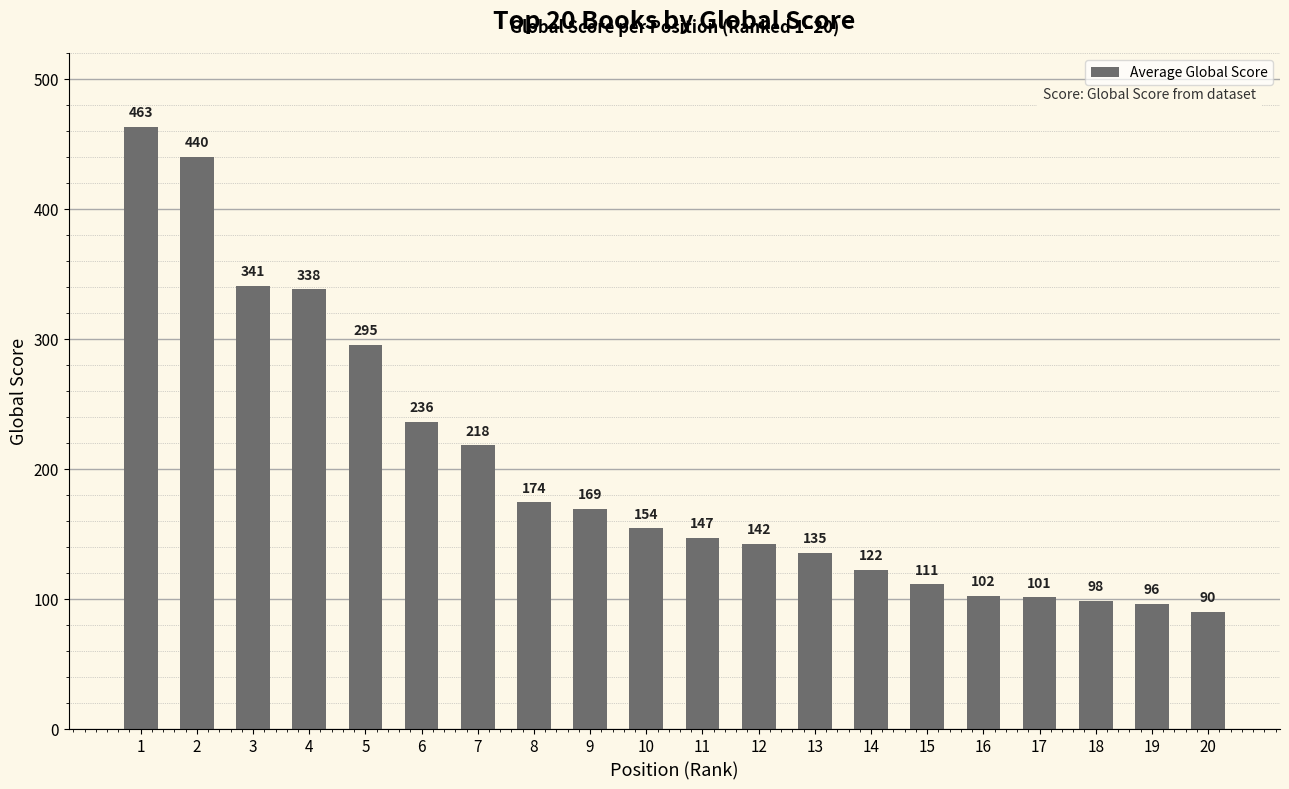

Rank the categories by value from lowest to highest.

20, 19, 18, 17, 16, 15, 14, 13, 12, 11, 10, 9, 8, 7, 6, 5, 4, 3, 2, 1